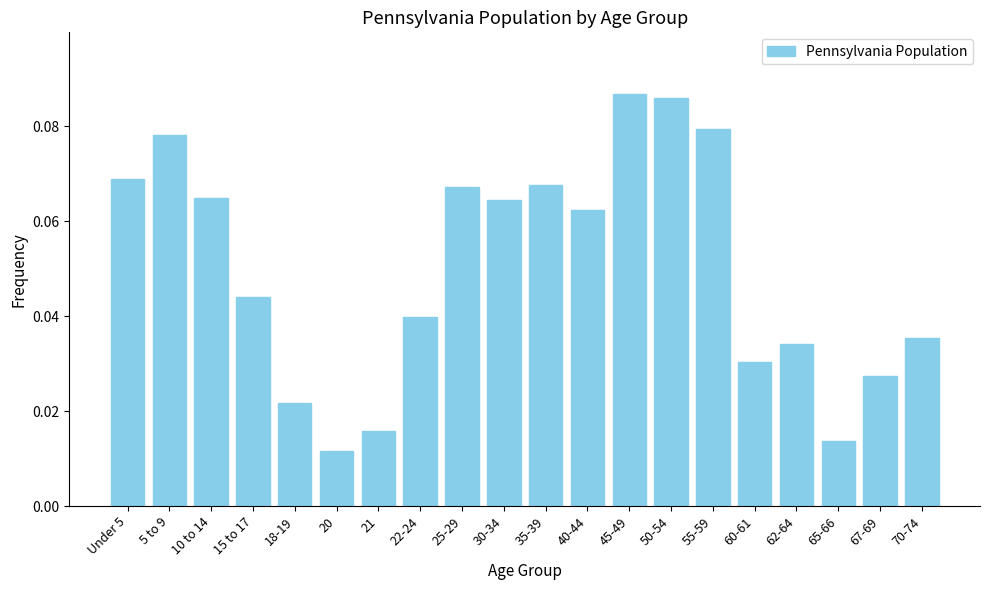

What is the sum of all values?

1.0